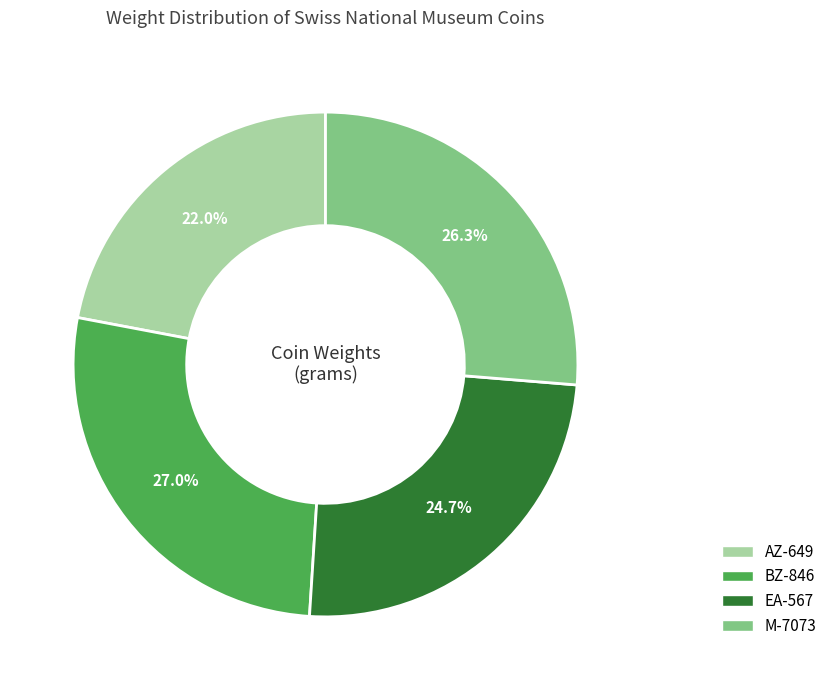

What percentage do EA-567 and AZ-649 together represent?

46.7%